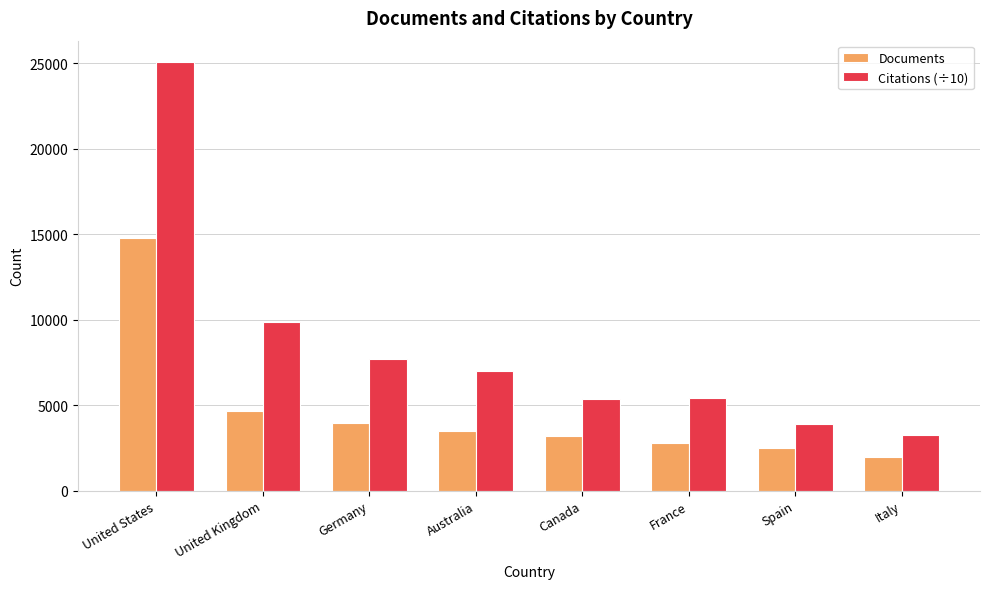

What is the average value of the Documents series?

4658.0